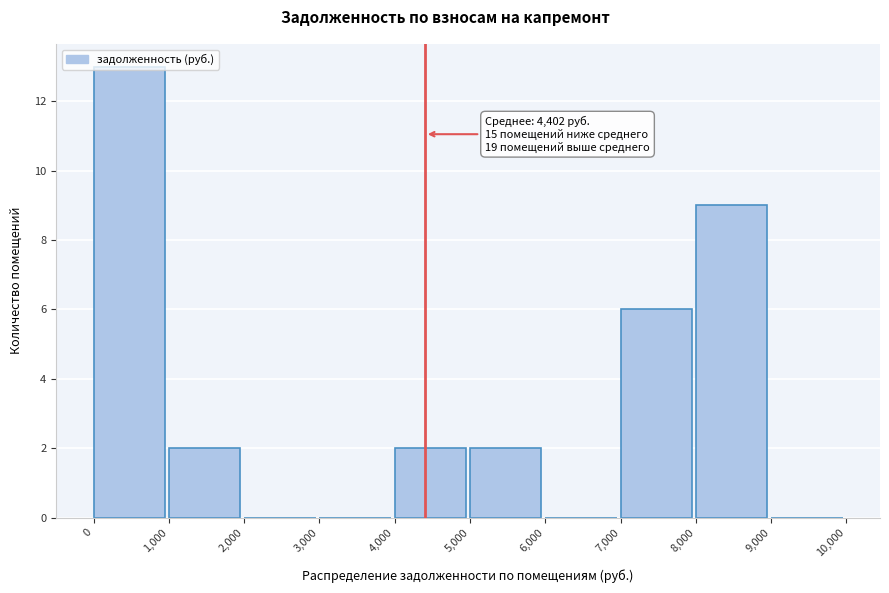

Over which range of the x-axis is the bar tallest?

0 to 1,000